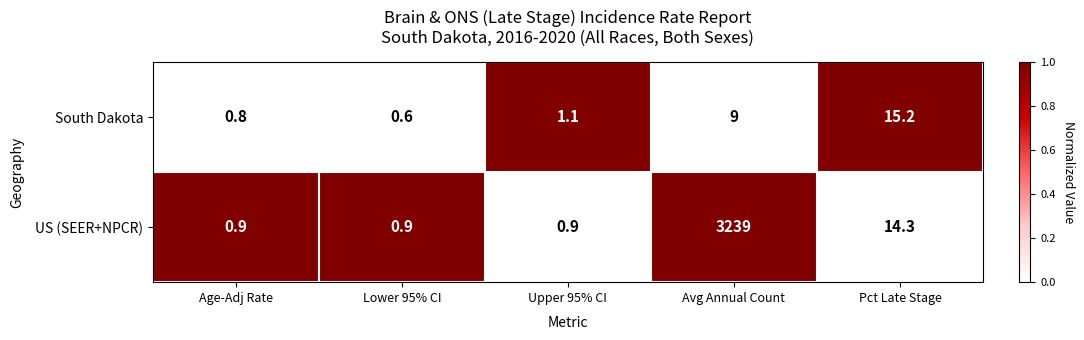

What is the total value across all series at Lower 95% CI?

1.5